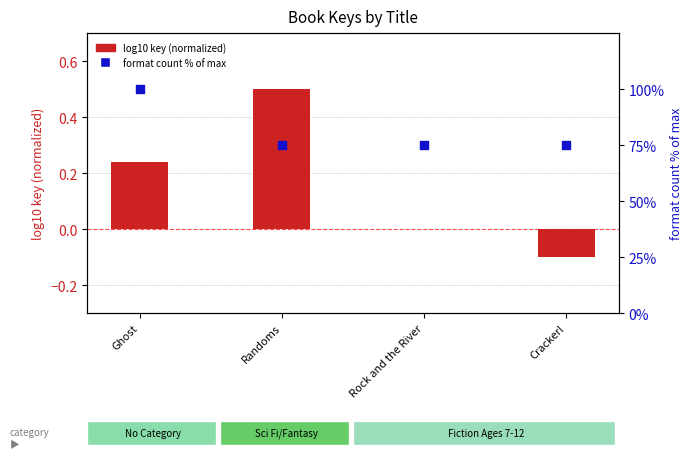

At which category is the sum across all series the highest?

Ghost